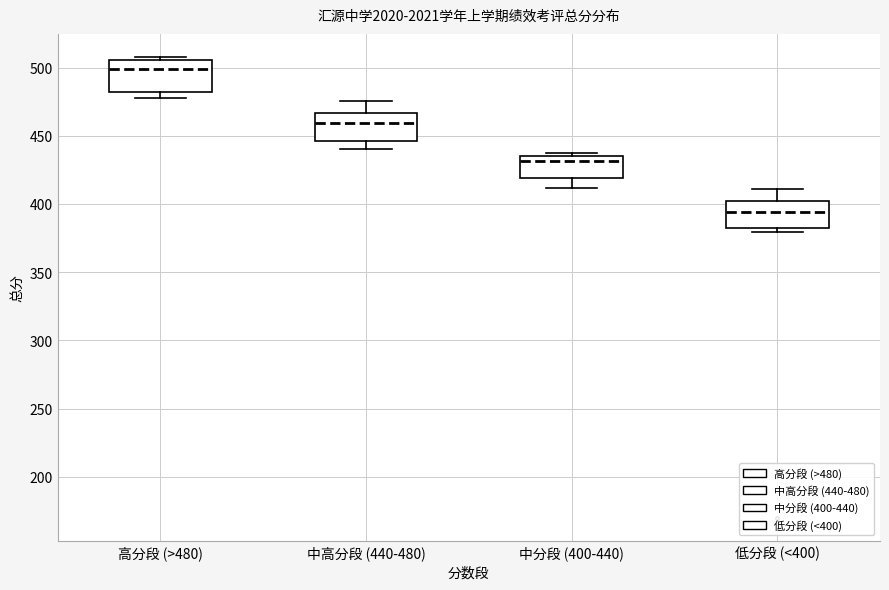

Where is the lower edge of the box for 低分段 (<400) on the y-axis? The values are not printed on the chart, so give them approximately, as read against the axis.

385